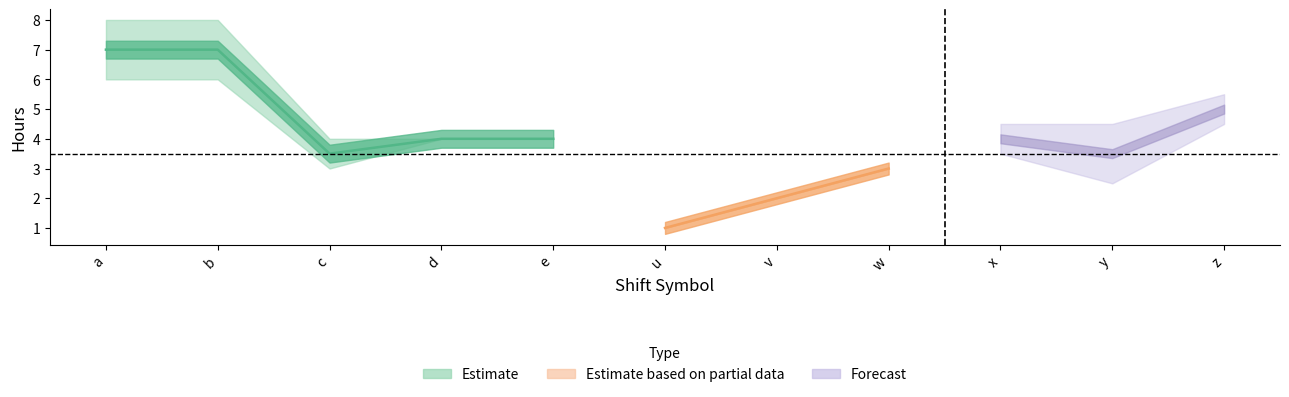

Which has a higher value, z or d?

z